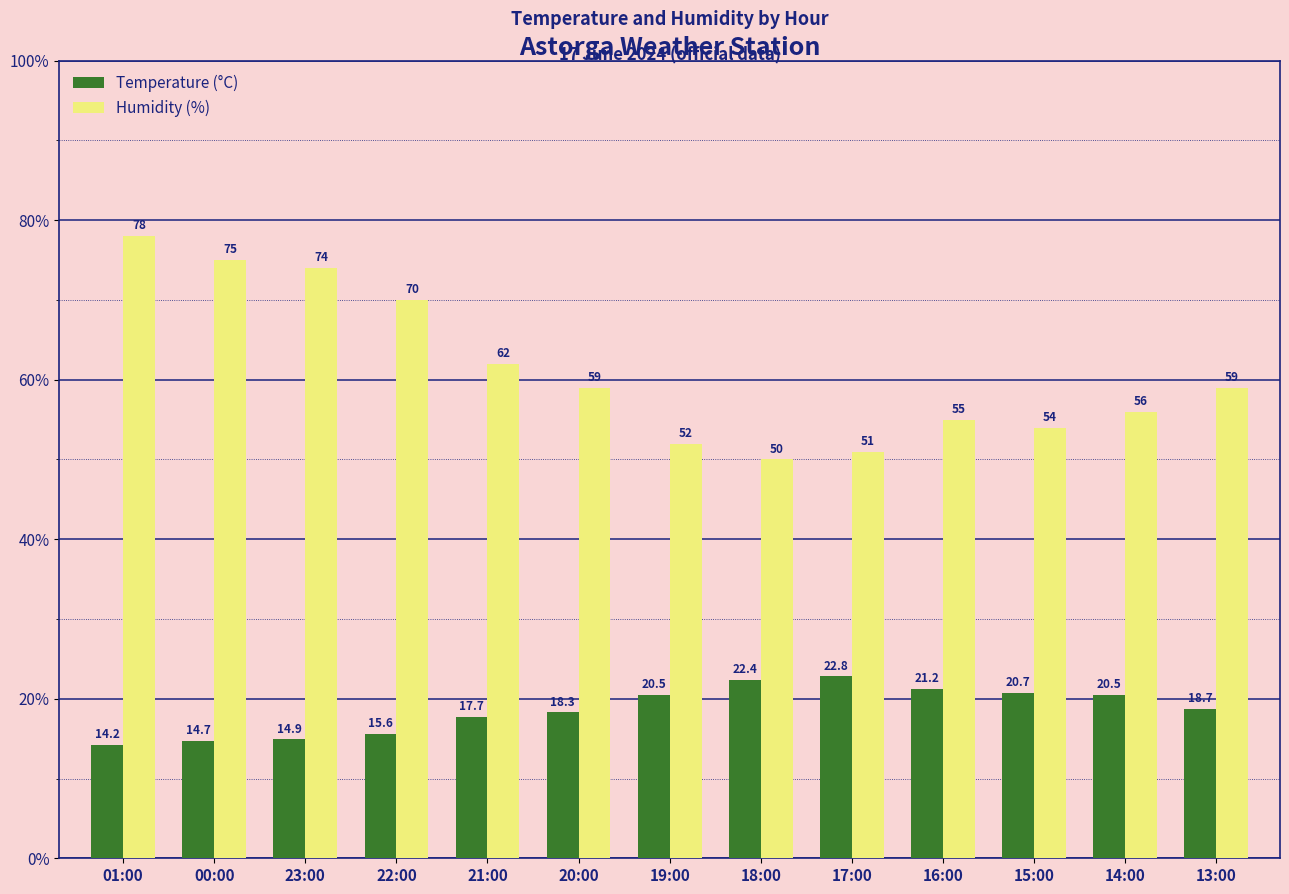

At which category does the chart reach its minimum across all series?

01:00